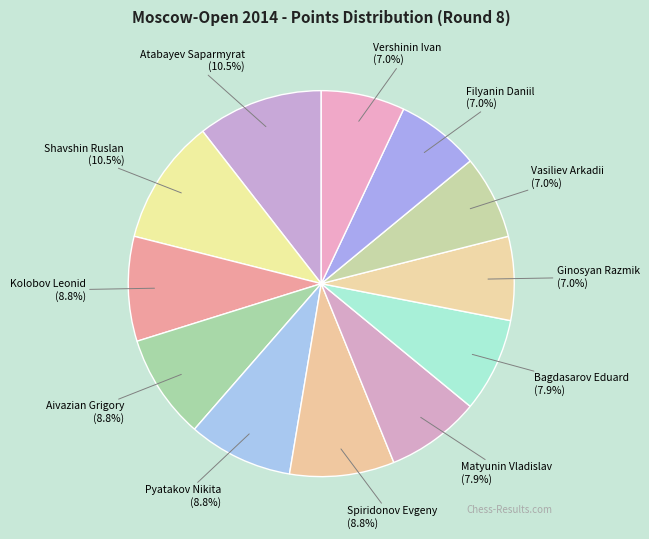

To the nearest percent, what is the average slice percentage?

8%